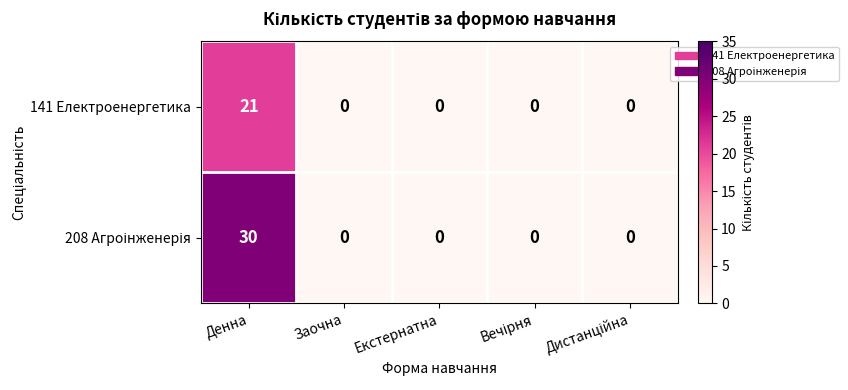

What is the sum of all 141 Електроенергетика values?

21